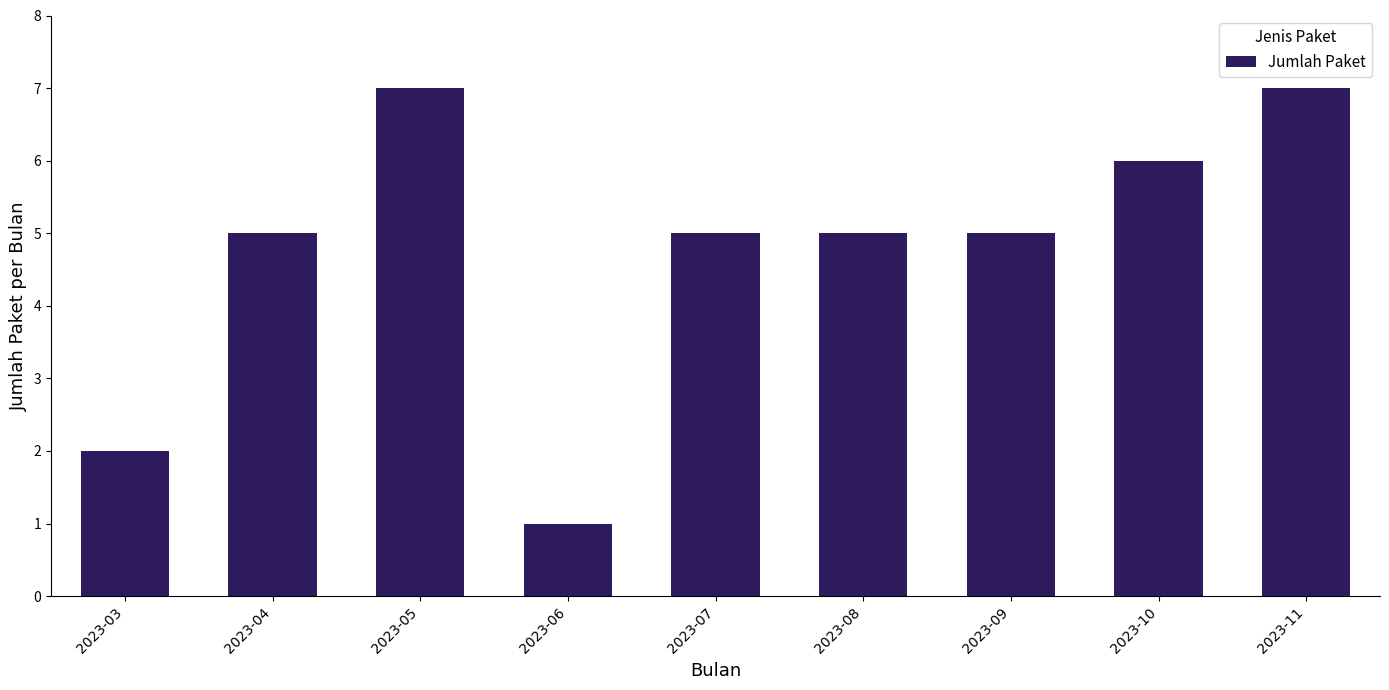

Reading left to right, transcribe all the data shown in this chart.

2	5	7	1	5	5	5	6	7